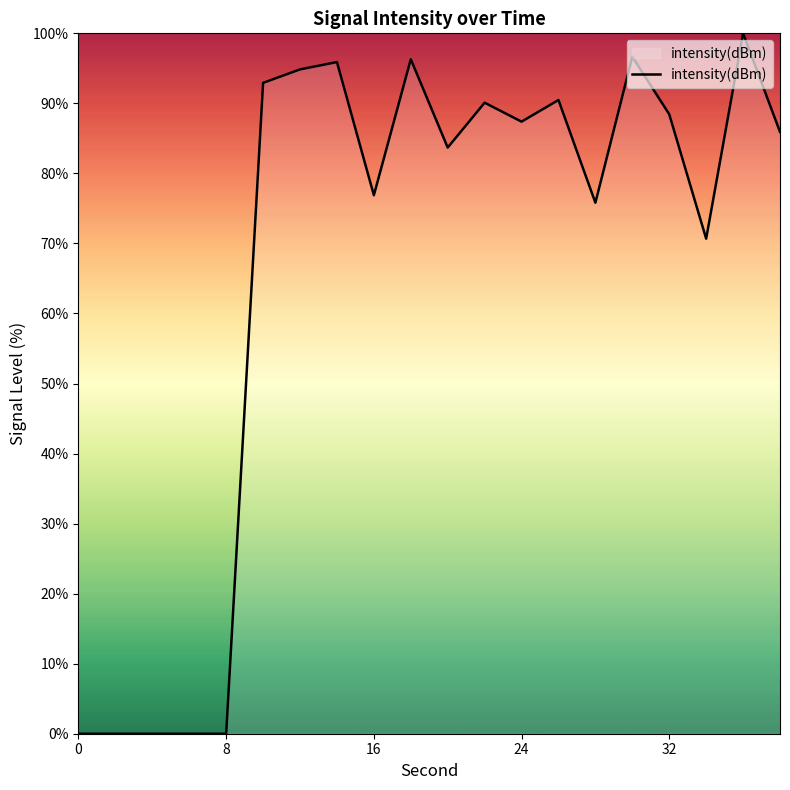

Does the chart display data point markers on the line(s)?

No